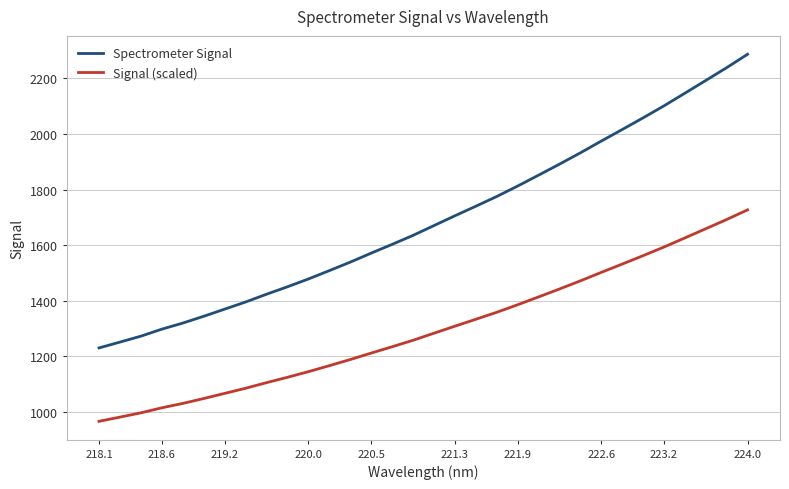

What is the maximum value for Spectrometer Signal?

2287.2